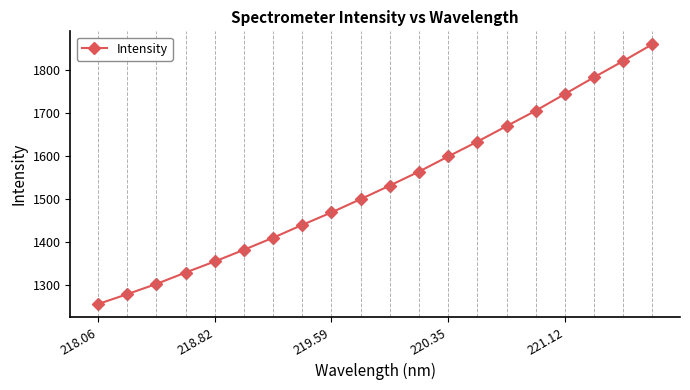

What is the maximum value shown in the chart?

1861.0